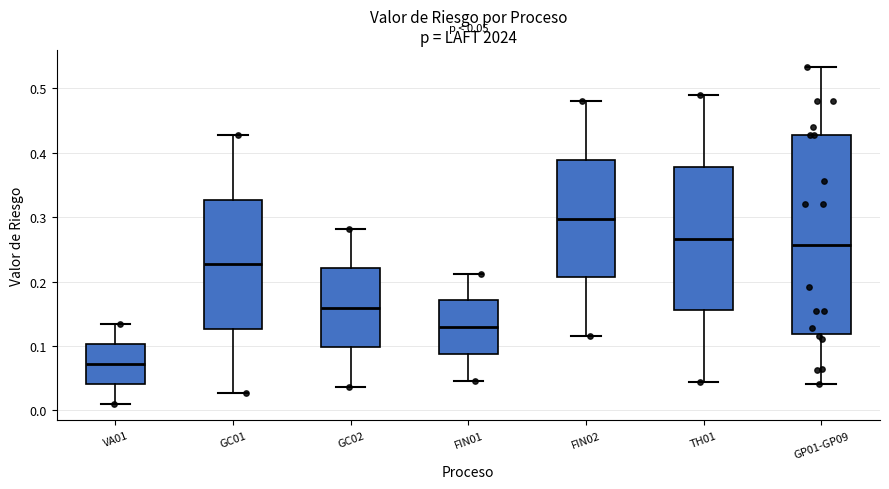

Comparing the boxes themselves (not the whiskers), which one is the tallest?

GP01-GP09